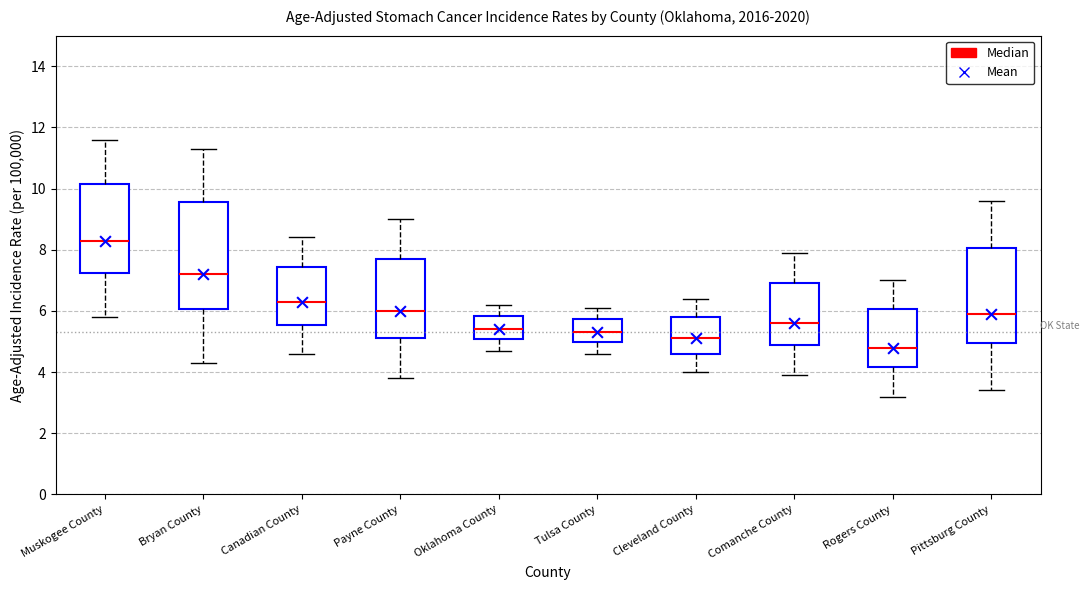

Reading left to right, read every box against the y-axis: the position of its median line, the range the box covers, and the ends of its whiskers. The values are not printed on the chart, so give them approximately, as read against the axis.

Muskogee County: median 8.4, box 7.2 to 10.2, whiskers 5.8 to 11.6
Bryan County: median 7.2, box 6.0 to 9.6, whiskers 4.4 to 11.4
Canadian County: median 6.4, box 5.6 to 7.4, whiskers 4.6 to 8.4
Payne County: median 6.0, box 5.2 to 7.8, whiskers 3.8 to 9.0
Oklahoma County: median 5.4, box 5.0 to 5.8, whiskers 4.8 to 6.2
Tulsa County: median 5.4, box 5.0 to 5.8, whiskers 4.6 to 6.2
Cleveland County: median 5.2, box 4.6 to 5.8, whiskers 4.0 to 6.4
Comanche County: median 5.6, box 5.0 to 7.0, whiskers 4.0 to 8.0
Rogers County: median 4.8, box 4.2 to 6.0, whiskers 3.2 to 7.0
Pittsburg County: median 6.0, box 5.0 to 8.0, whiskers 3.4 to 9.6